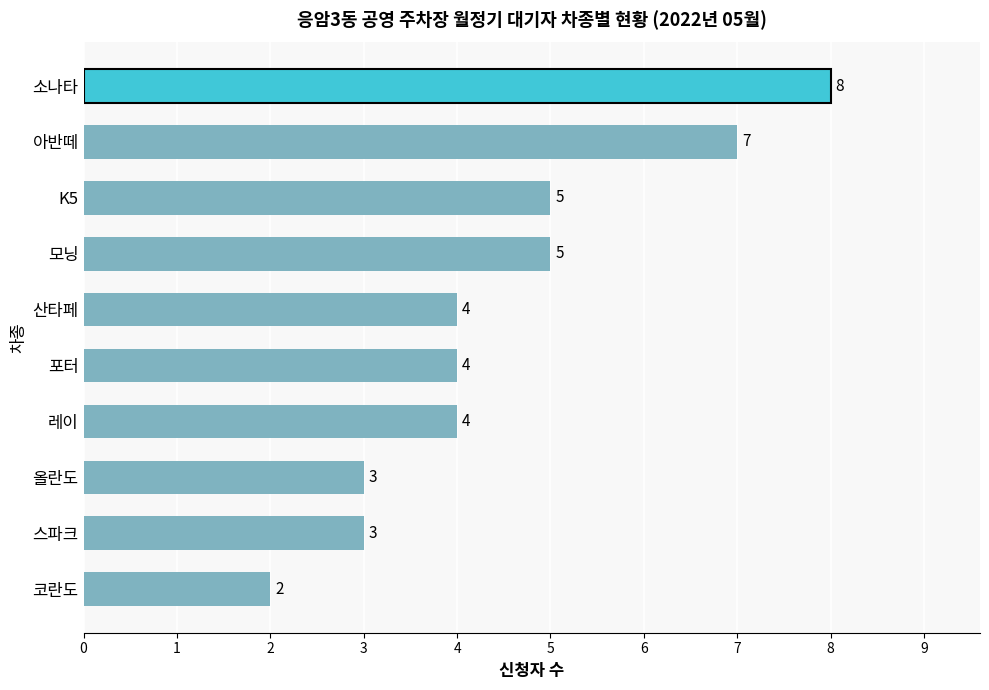

What is the change in value from 코란도 to 포터?

+2